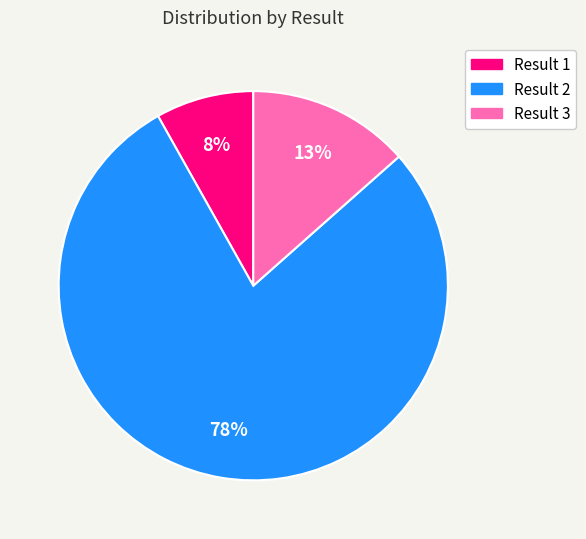

Is there a majority slice in this chart?

Yes